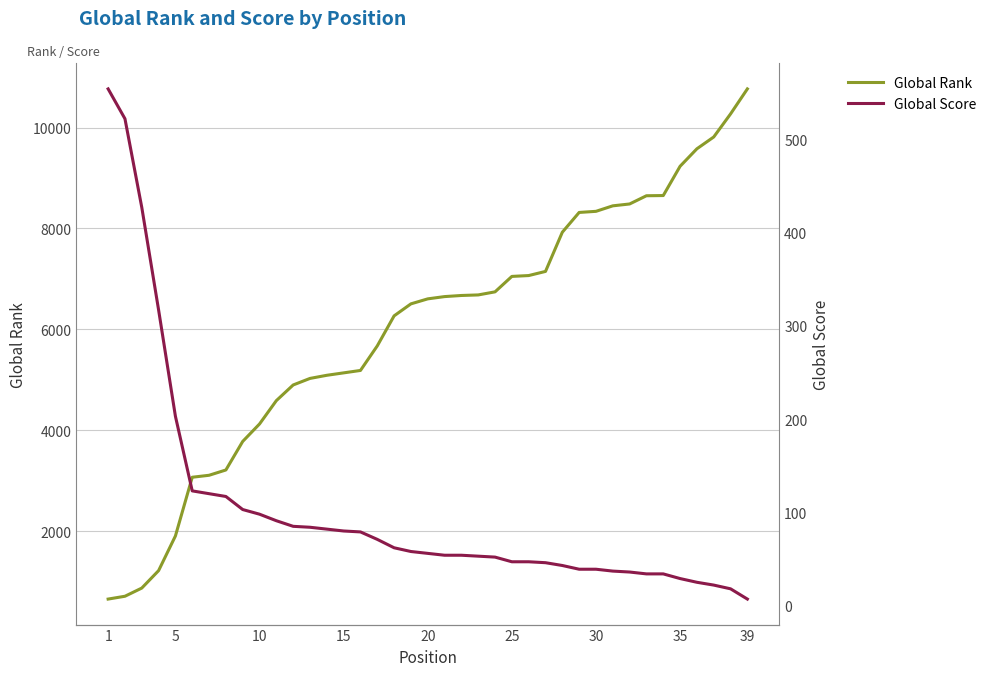

What is the highest value of the Global Rank series?

10767